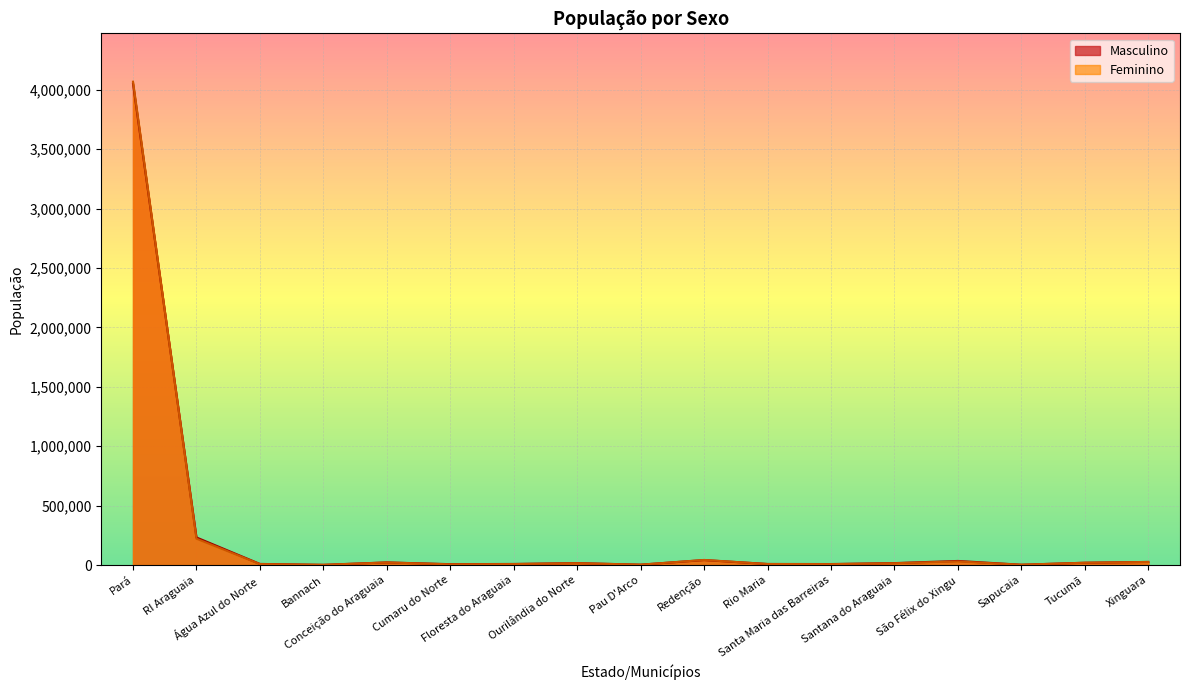

What is the sum of the Feminino values at Xinguara and Floresta do Araguaia?

34703